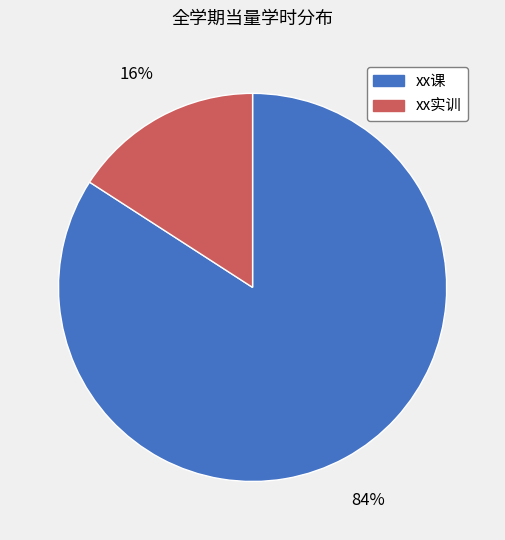

To the nearest percent, what percentage of the pie is xx实训?

16%